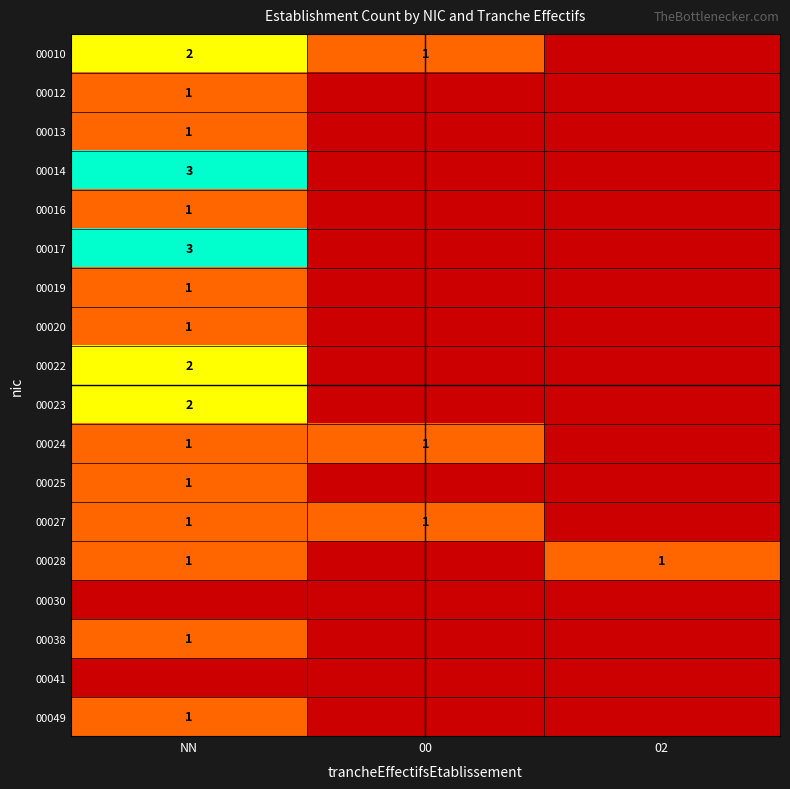

The 00038 series shows 0 at NN. True or false?

False